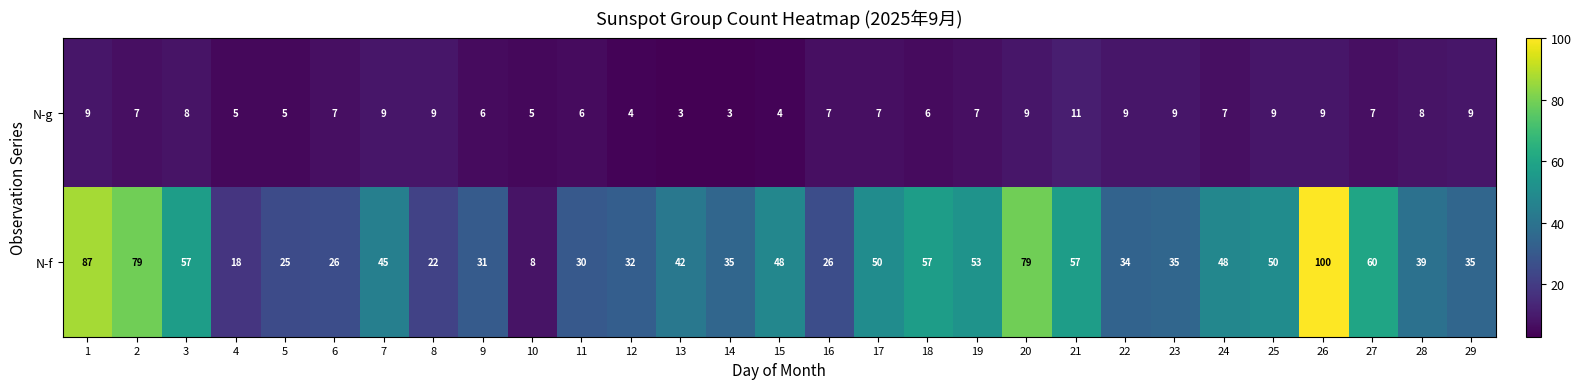

Which series has the largest total across all categories?

N-f